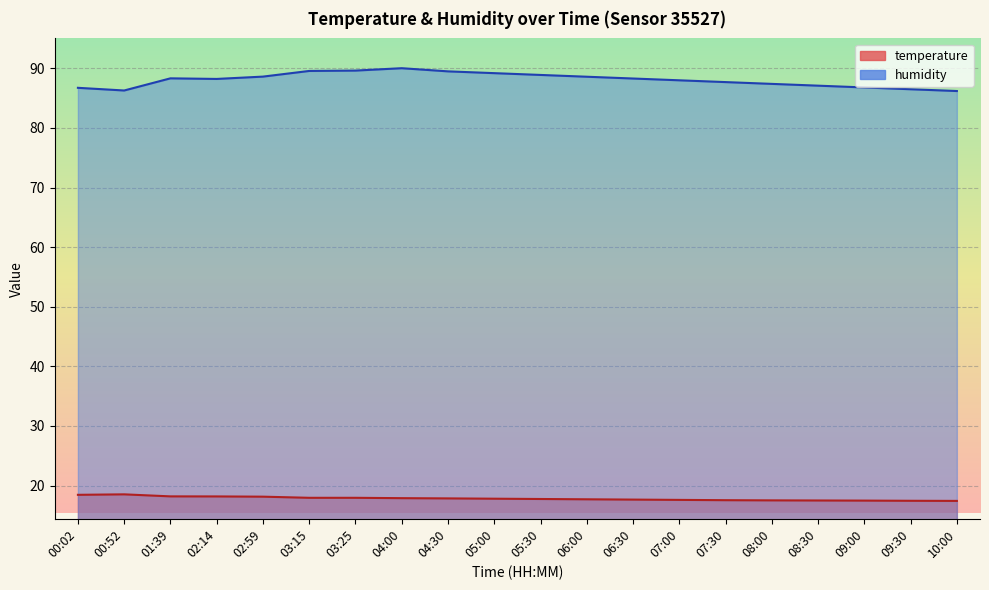

Reading right to left, list all the values displayed in this chart.

temperature: 17.4	17.4	17.5	17.5	17.5	17.6	17.6	17.6	17.7	17.8	17.8	17.9	17.9	17.9	17.9	18.1	18.2	18.2	18.5	18.4
humidity: 86.2	86.5	86.8	87.1	87.4	87.7	88.0	88.3	88.6	88.9	89.2	89.5	90.0	89.6	89.6	88.6	88.2	88.3	86.3	86.7